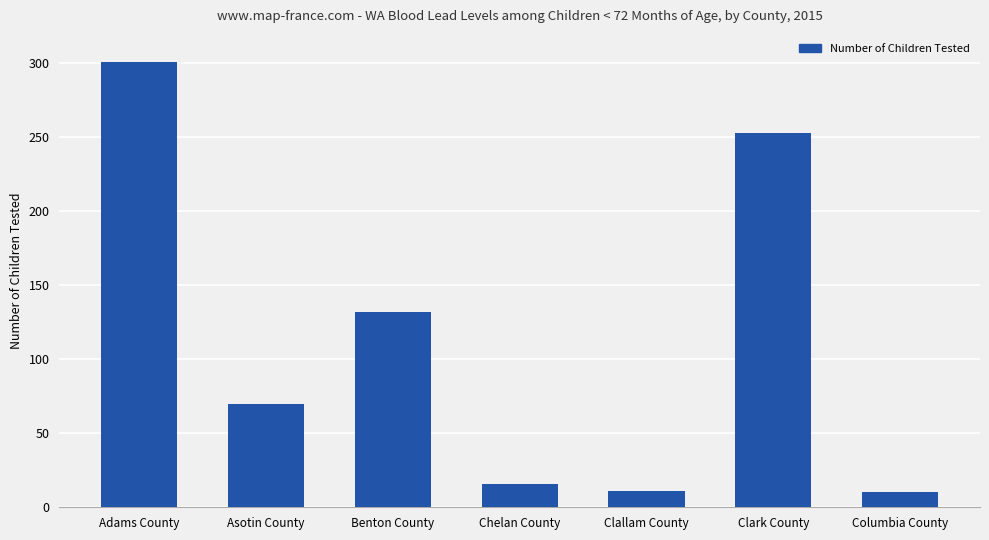

How many bars are there in total?

7